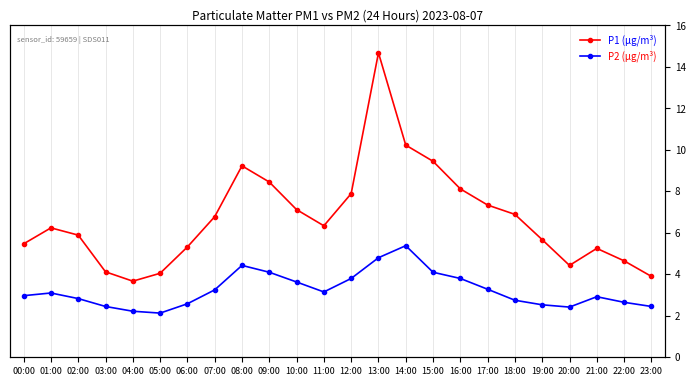

What is the lowest value of the P2 (µg/m³) series?

2.1